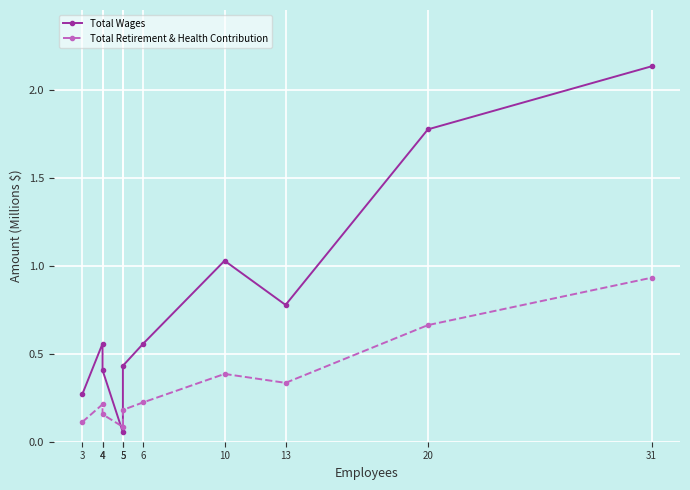

At how many categories does at least one series exceed 2?

1